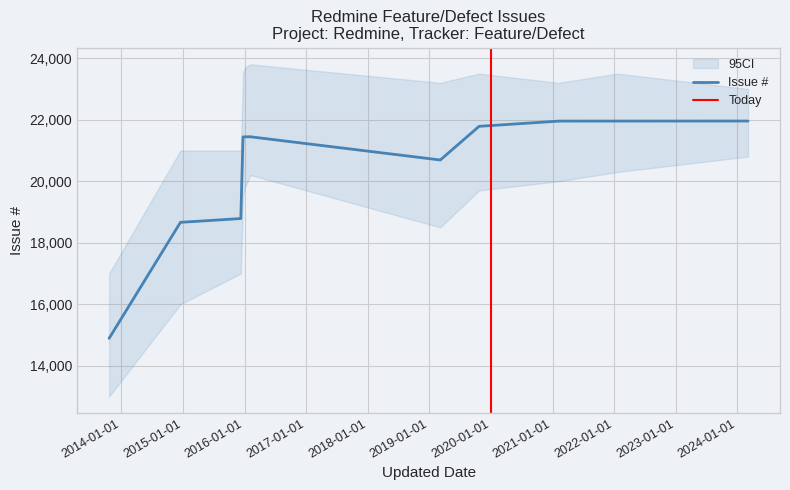

Does the chart have visible grid lines?

Yes